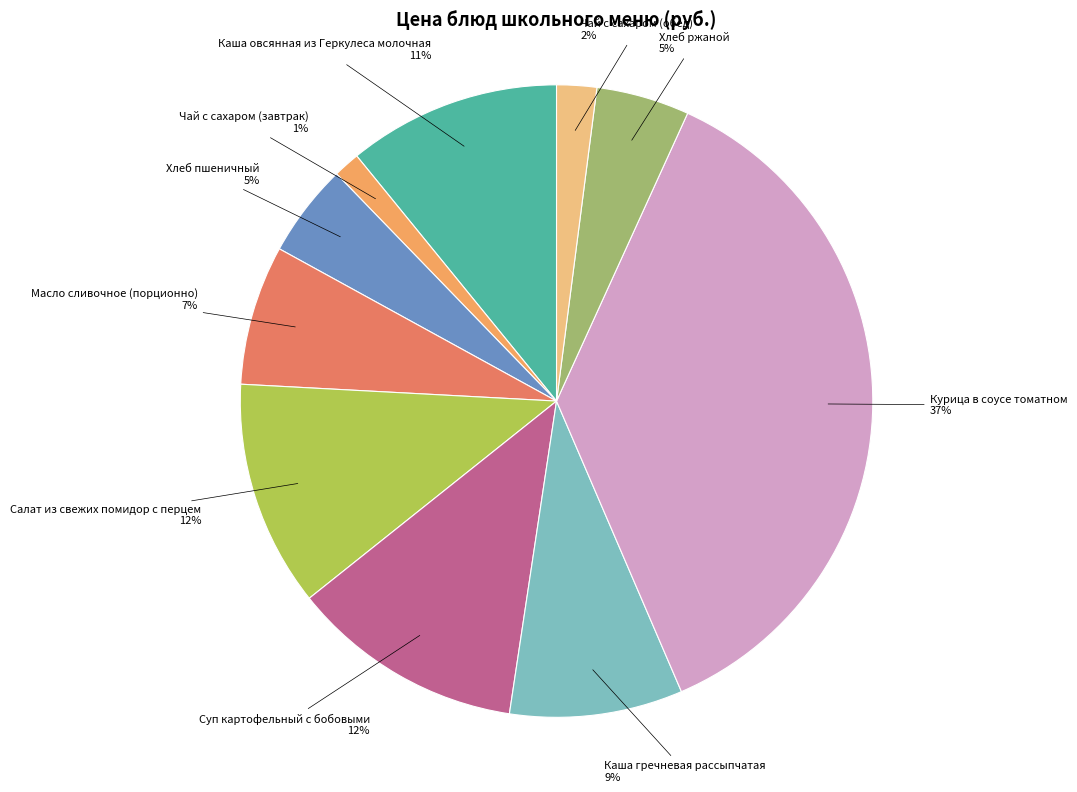

Is the sum of Каша овсянная из Геркулеса молочная and Салат из свежих помидор с перцем greater than half?

No